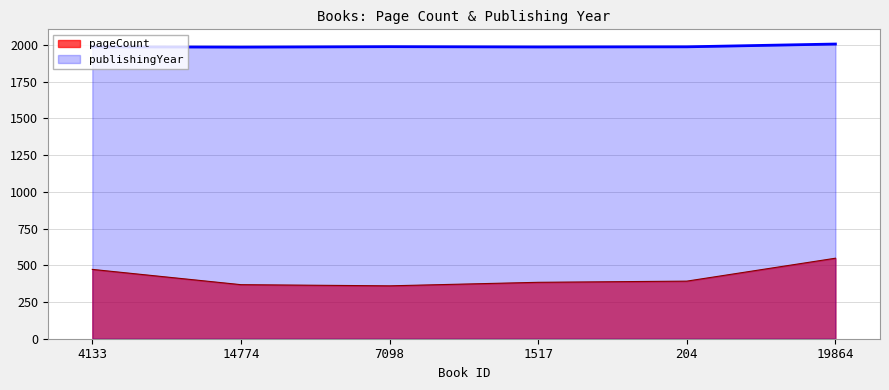

How many lines are shown in the chart?

2